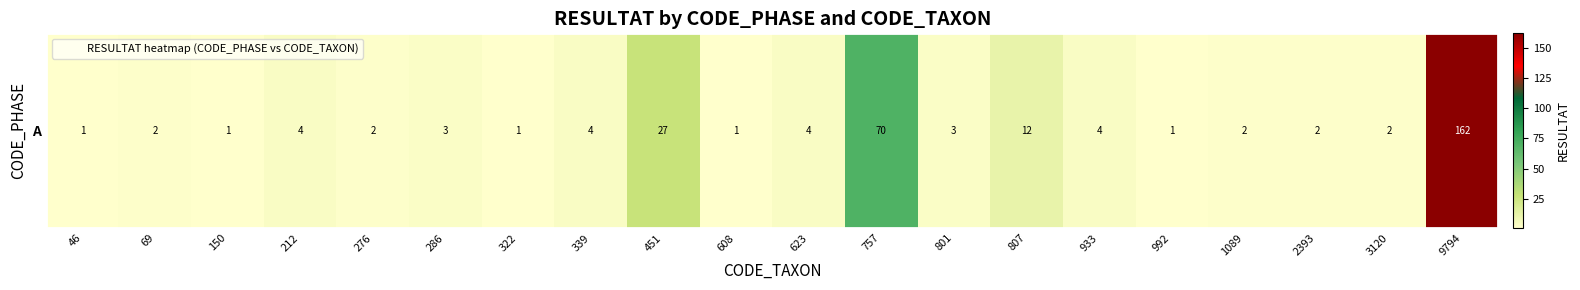

What is the greatest value displayed?

162